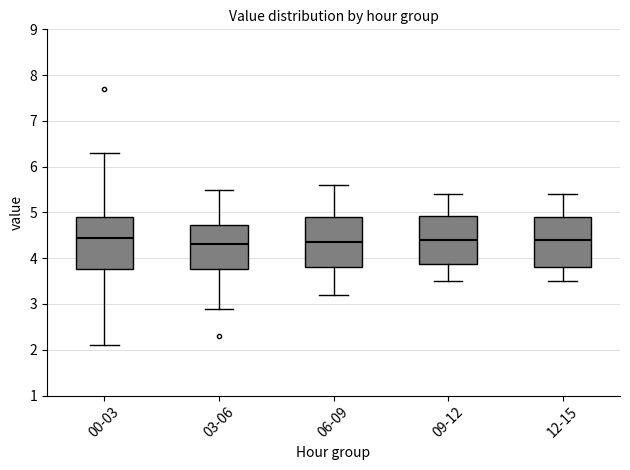

Reading left to right, transcribe this box plot: for each box, give where its median line is, the range the box spans, and where its two whiskers end, as read against the y-axis. The values are not printed on the chart, so give them approximately, as read against the axis.

00-03: median 4.5, box 3.8 to 4.9, whiskers 2.1 to 6.3
03-06: median 4.3, box 3.8 to 4.7, whiskers 2.9 to 5.5
06-09: median 4.4, box 3.8 to 4.9, whiskers 3.2 to 5.6
09-12: median 4.4, box 3.9 to 4.9, whiskers 3.5 to 5.4
12-15: median 4.4, box 3.8 to 4.9, whiskers 3.5 to 5.4